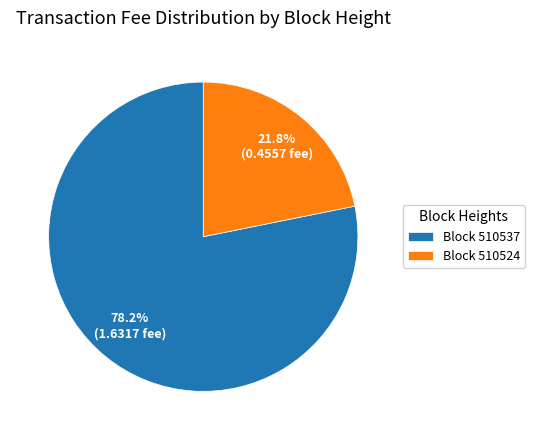

Which category has the smallest portion of the pie?

Block 510524